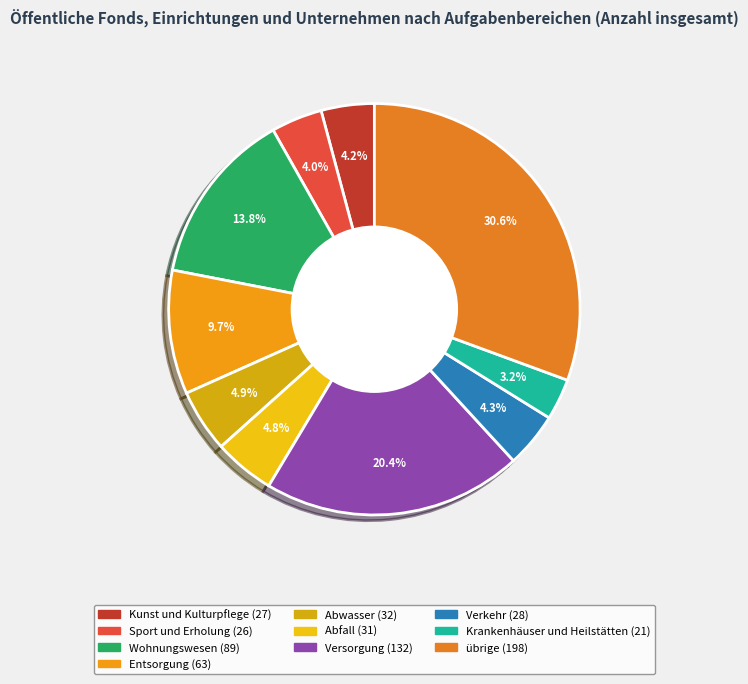

Is it true that Verkehr is 4% of the pie?

True